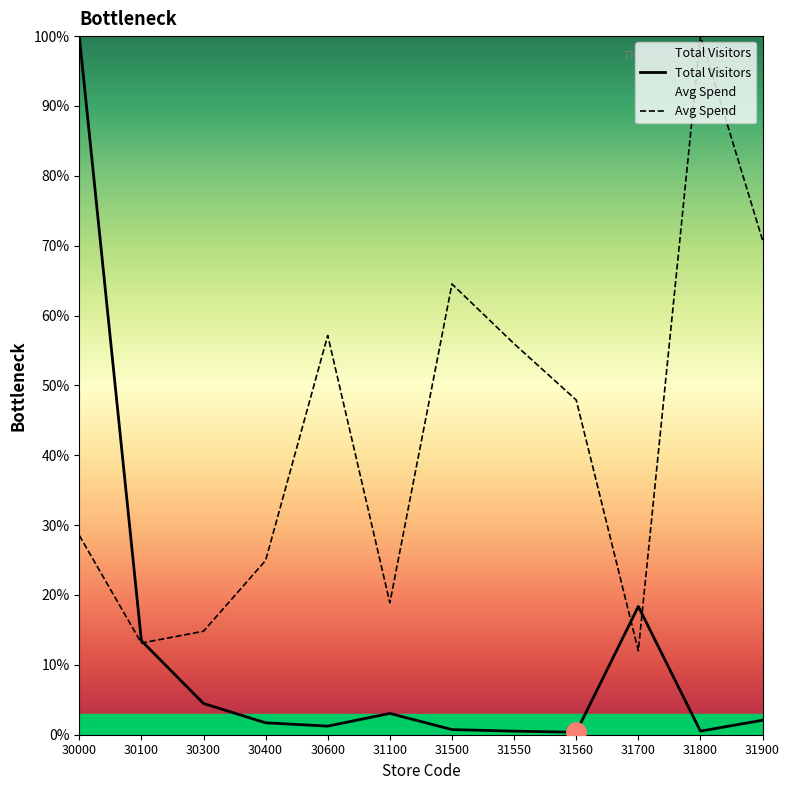

At which category is the sum across all series the highest?

30000